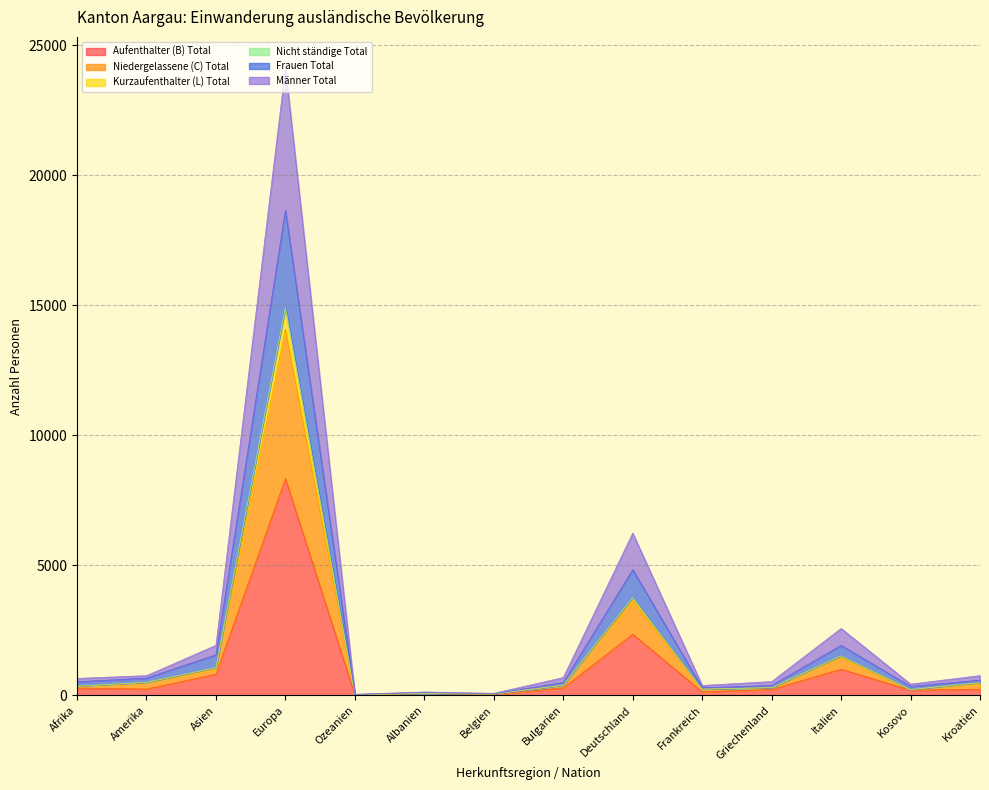

How many lines are shown in the chart?

6